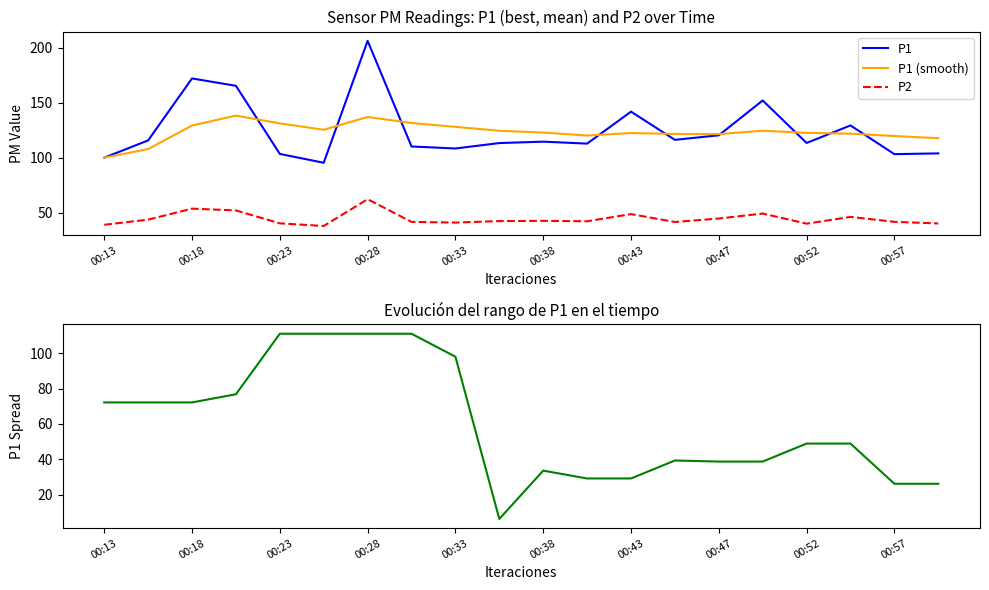

Reading right to left, list all the values displayed in this chart.

P1: 103.9	103.2	129.3	113.4	152.1	120.3	116.2	141.9	112.8	114.6	113.3	108.3	110.2	206.4	95.3	103.4	165.4	172.1	115.7	100.0
P1 (smooth): 117.7	119.7	121.8	122.6	124.5	121.4	121.6	122.4	120.1	122.8	124.5	128.0	131.6	137.0	125.4	131.2	138.3	129.3	107.8	100.0
P2: 40.1	41.6	46.0	39.9	49.1	44.6	41.4	48.6	42.1	42.5	42.2	40.9	41.5	62.2	37.8	40.2	52.0	53.6	43.5	38.9
P1 Spread: 26.1	26.1	48.9	48.9	38.7	38.7	39.3	29.1	29.1	33.6	6.2	98.0	111.0	111.0	111.0	111.0	76.8	72.2	72.2	72.2